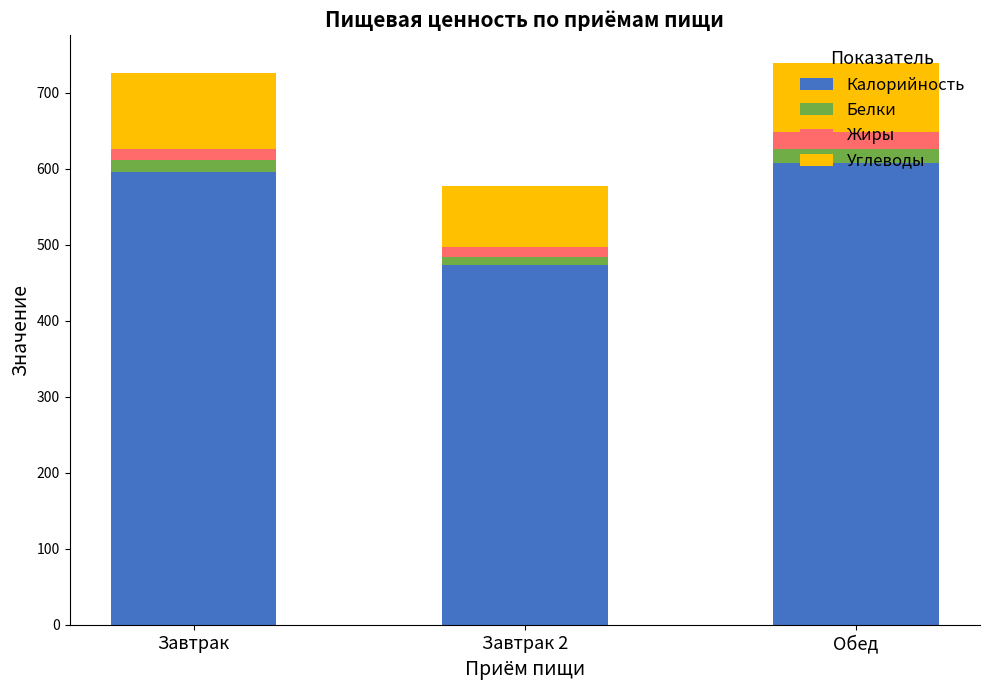

True or false: Калорийность has a value of 254.1 at Обед.

False